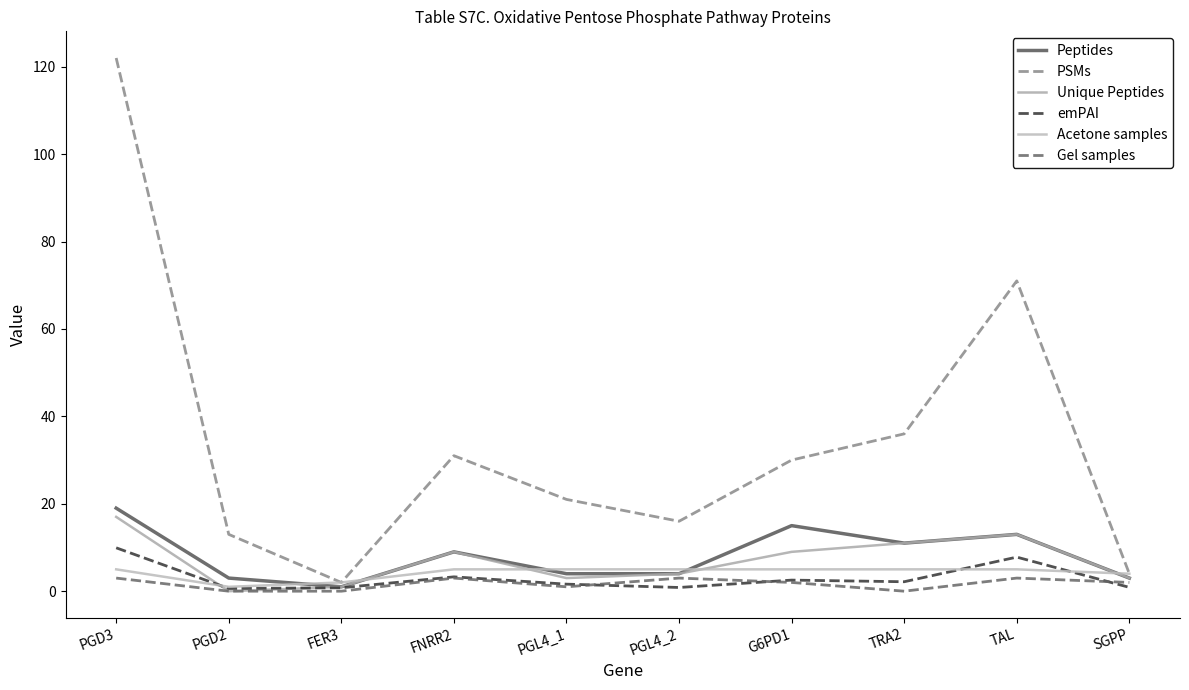

The Acetone samples series shows 5.0 at PGL4_1. True or false?

True